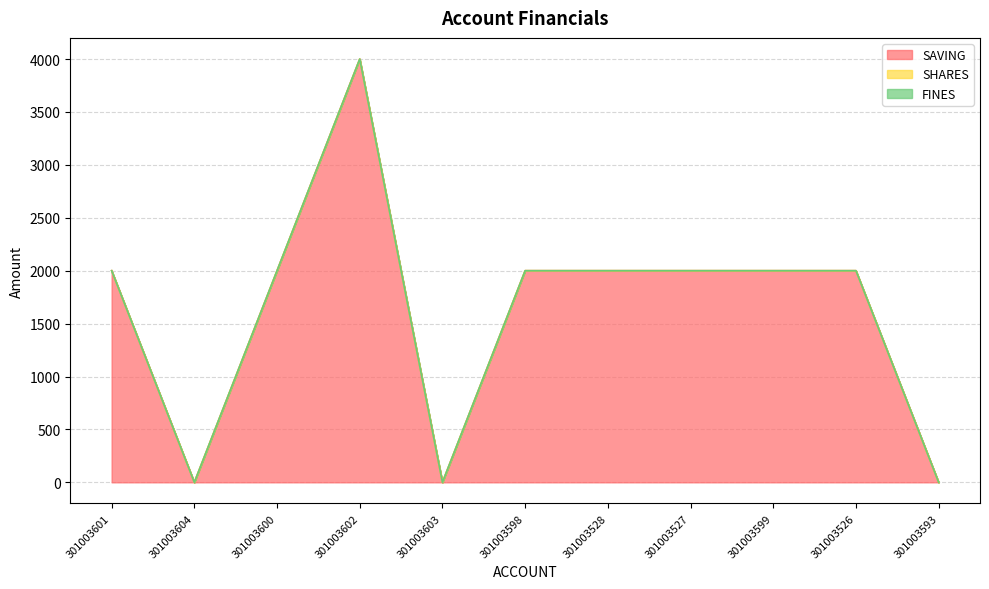

At which category is the sum across all series the highest?

301003602